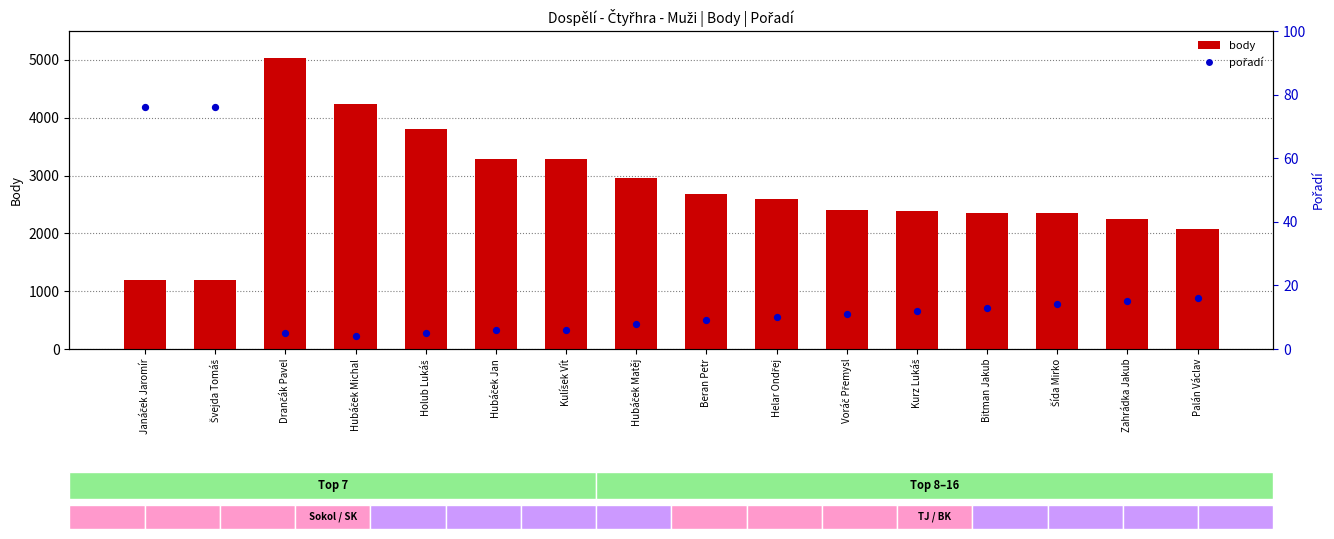

At how many categories does at least one series exceed 845?

16